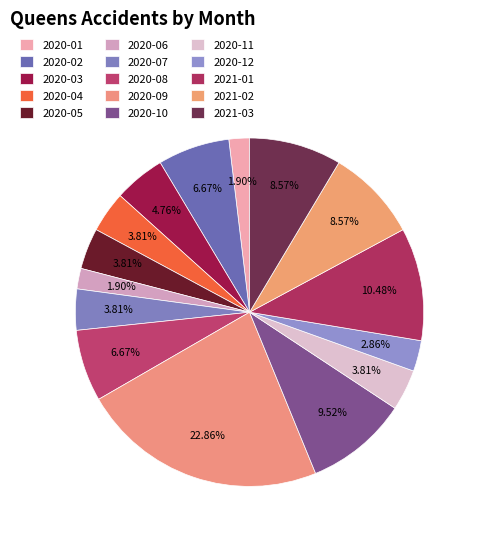

How many segments does this pie chart have?

15